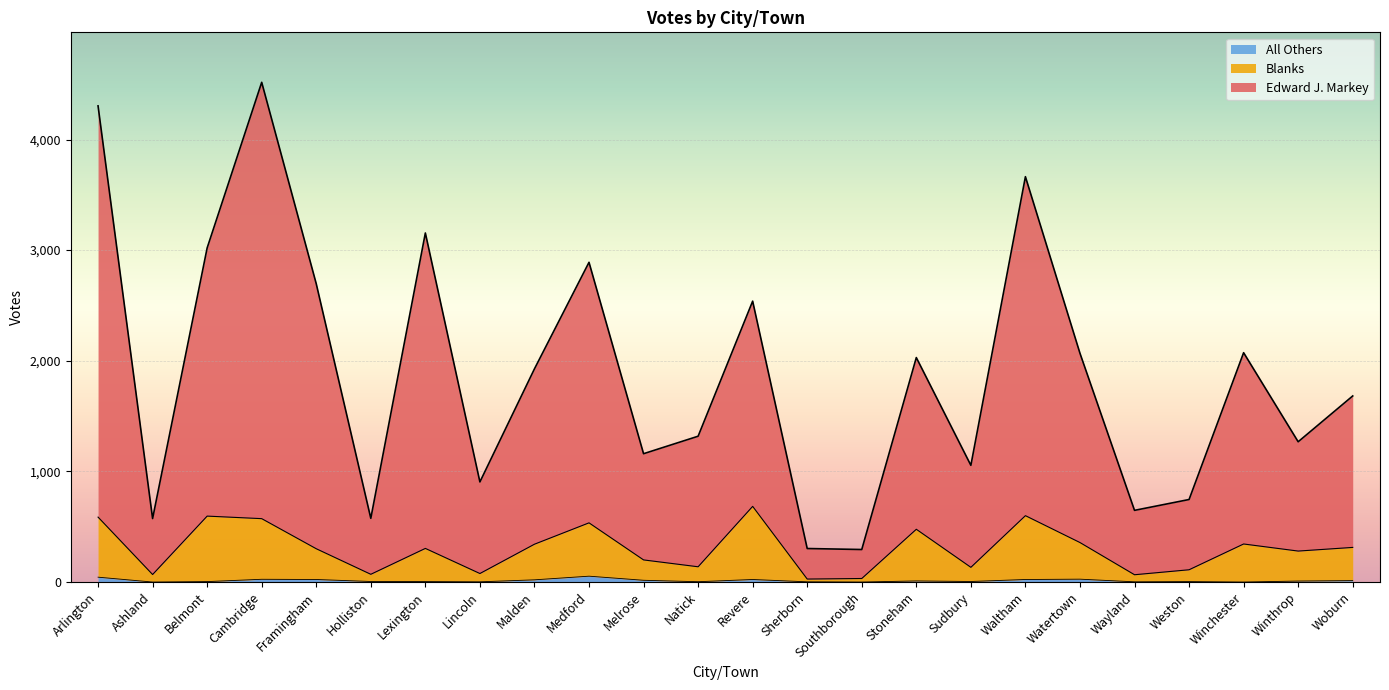

What is the spread (max minus min) of values at Cambridge?

4492